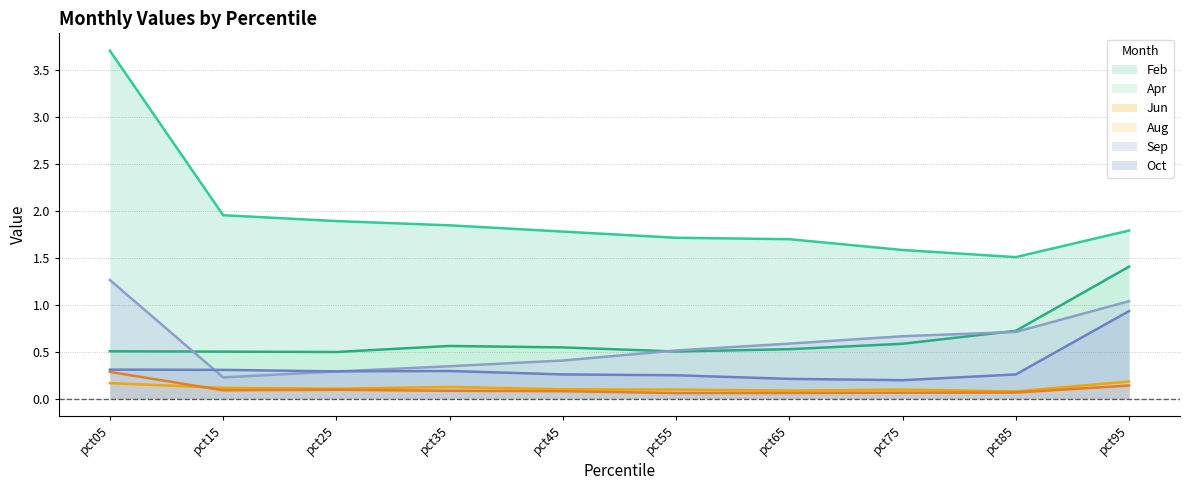

At pct25, list the series in order from smallest to largest.

Aug, Jun, Sep, Oct, Apr, Feb